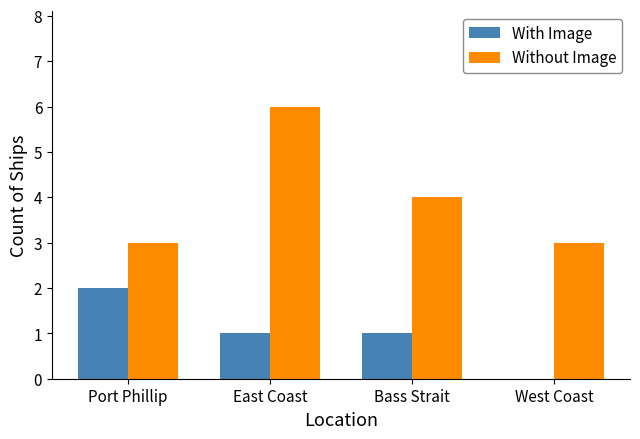

What is the greatest value displayed?

6